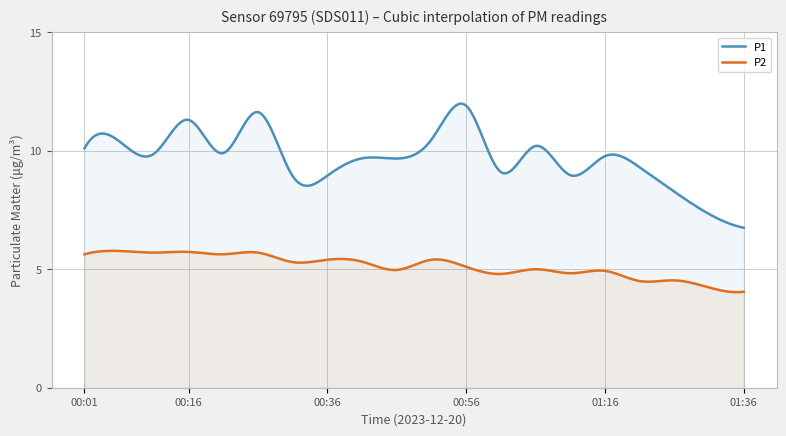

The P1 series shows 16.1 at 01:11. True or false?

False